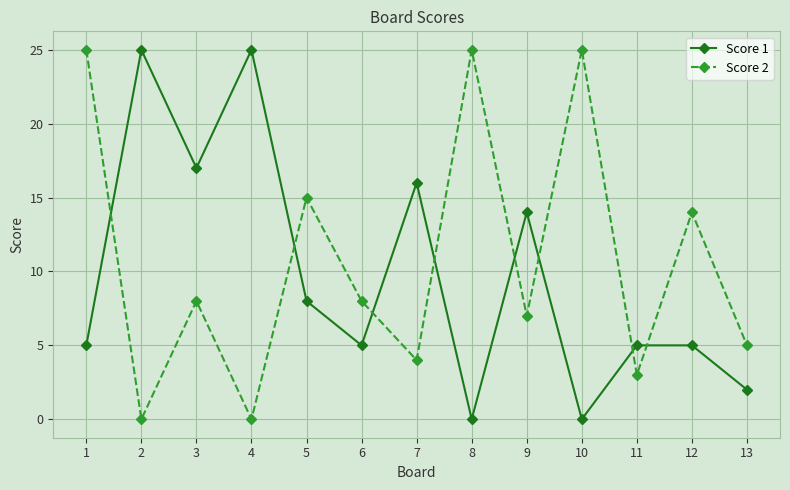

What is the sum of the Score 1 values at 7 and 9?

30